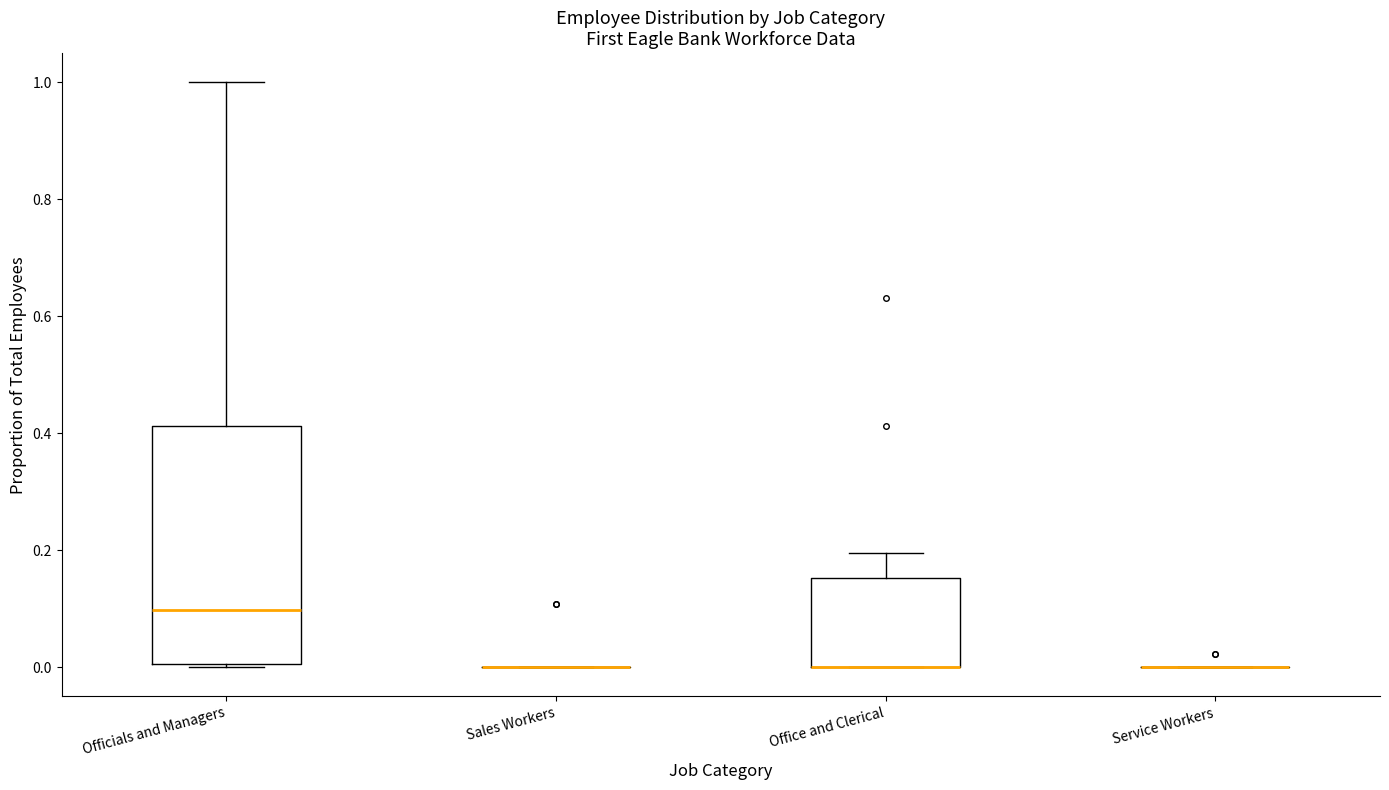

Where is the lower edge of the box for Office and Clerical on the y-axis? The values are not printed on the chart, so give them approximately, as read against the axis.

0.00